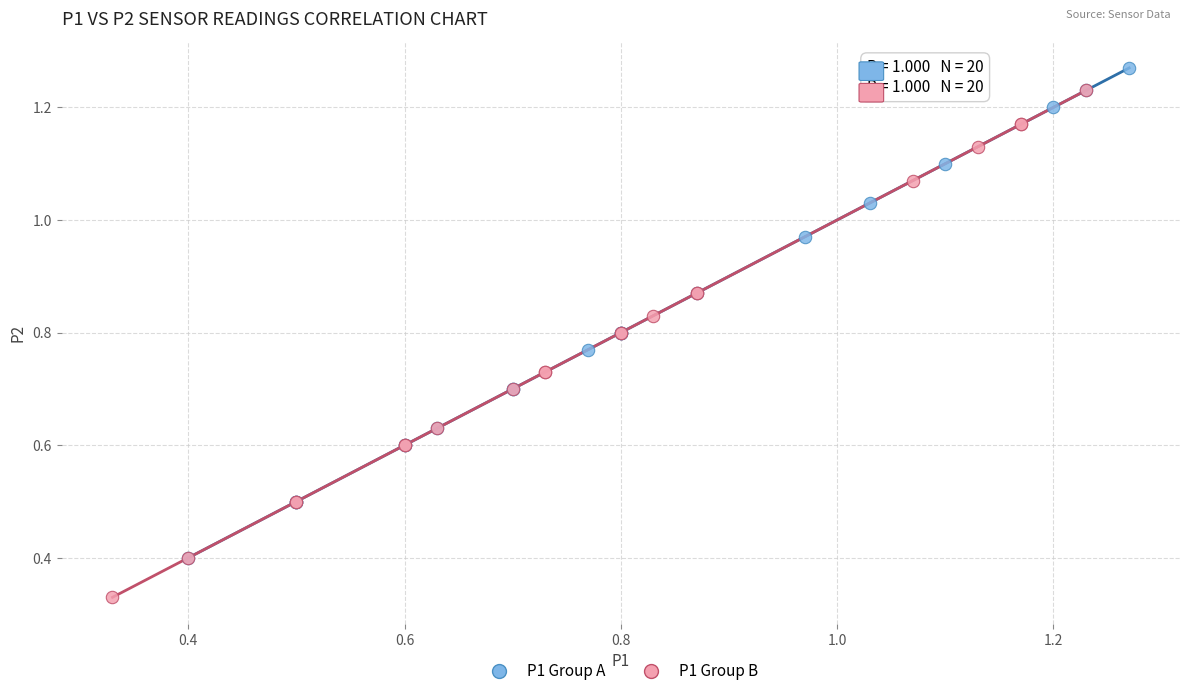

Which series reaches the minimum Y coordinate?

P1 Group B